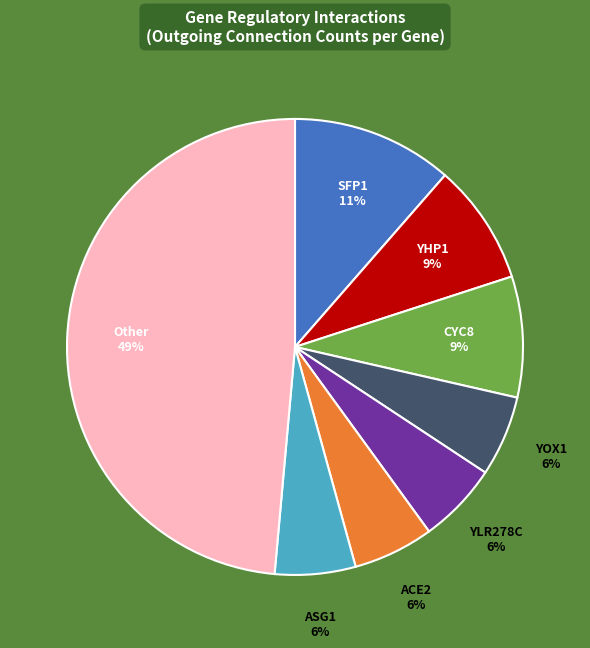

True or false: ASG1 accounts for 19% of the total.

False